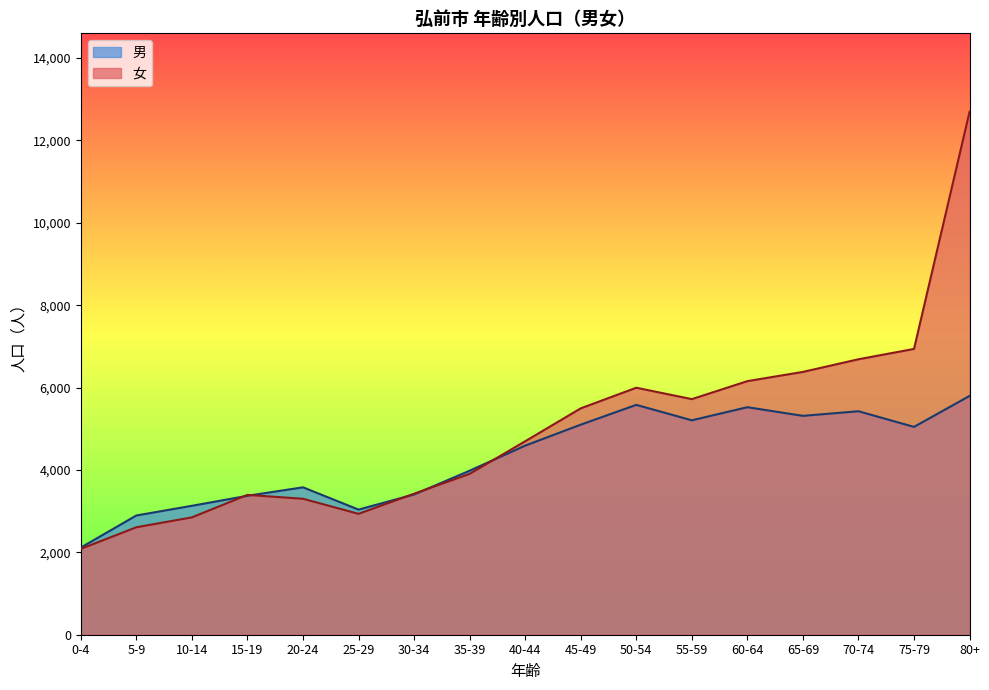

List the series in order of their peak value, highest first.

女, 男